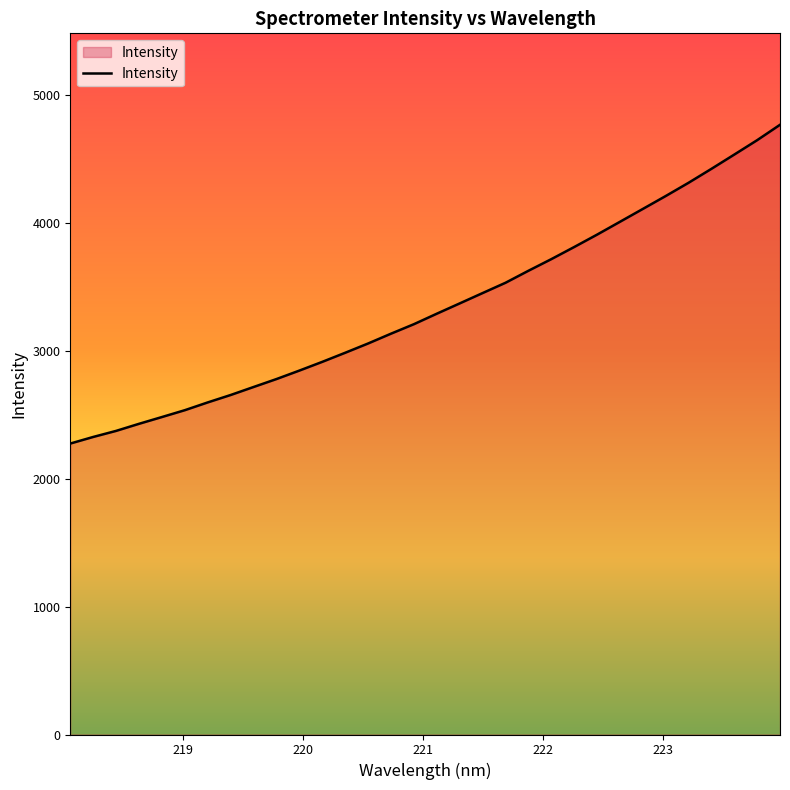

What is the smallest value displayed?

2273.8